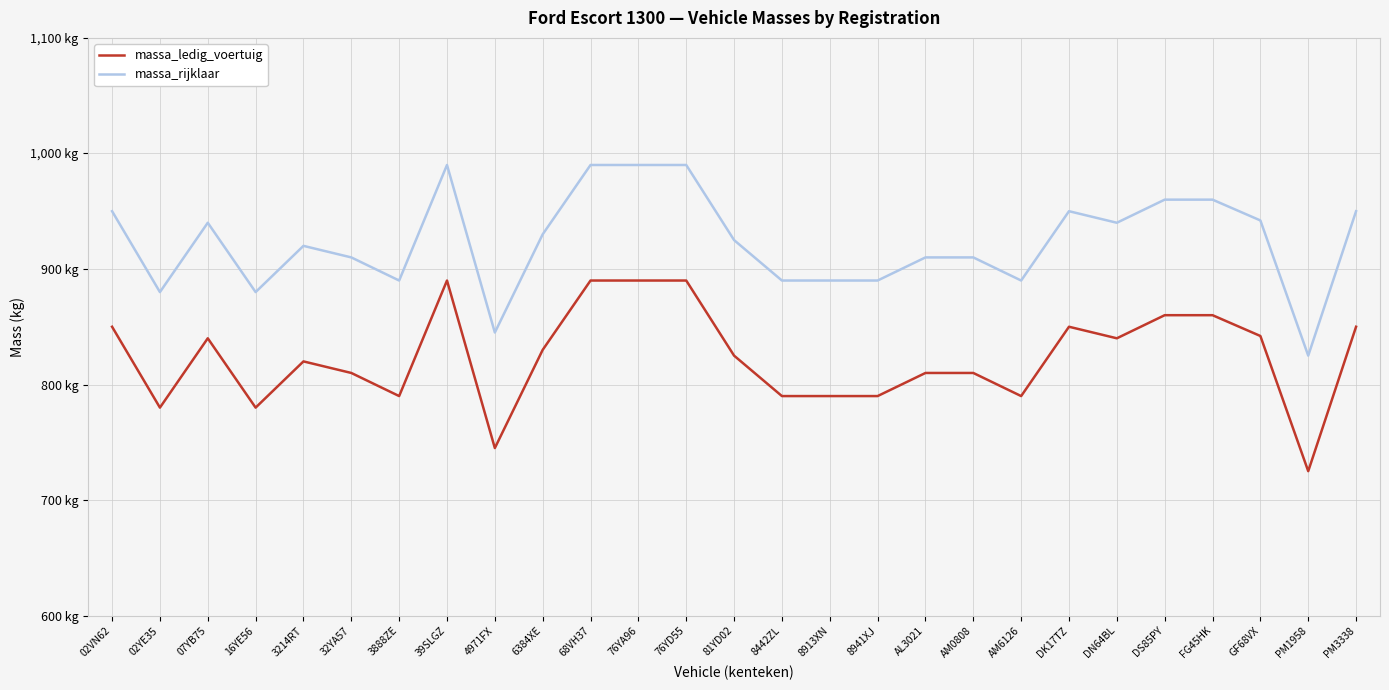

What is the sum of the massa_ledig_voertuig values at 76YD55 and 81YD02?

1715